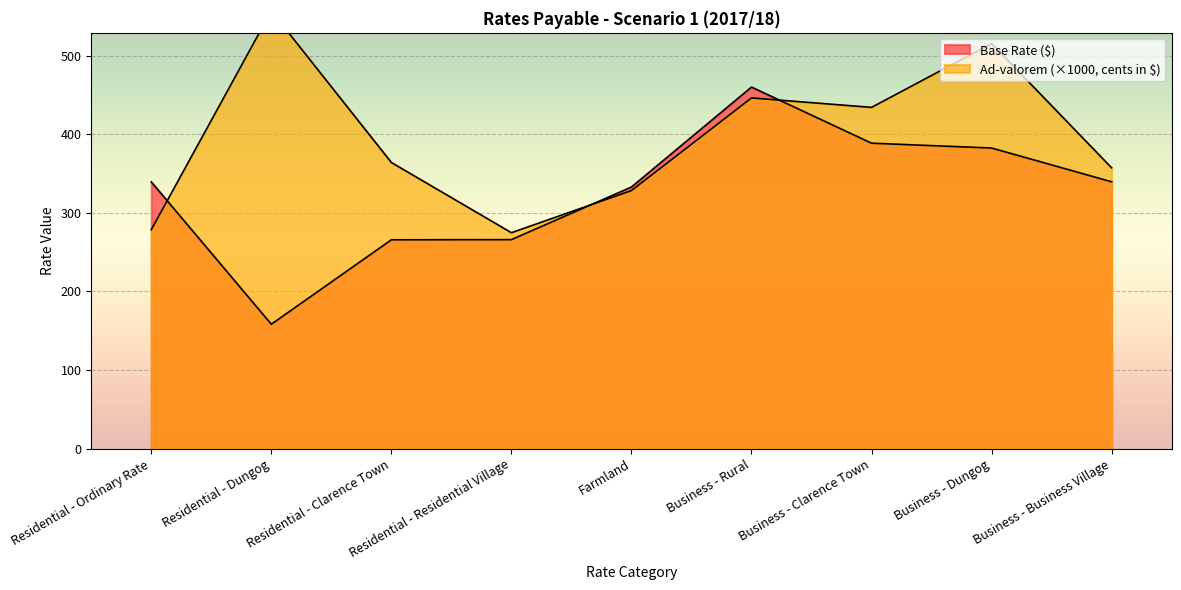

Which series has the largest range (max minus min)?

Base Rate ($)